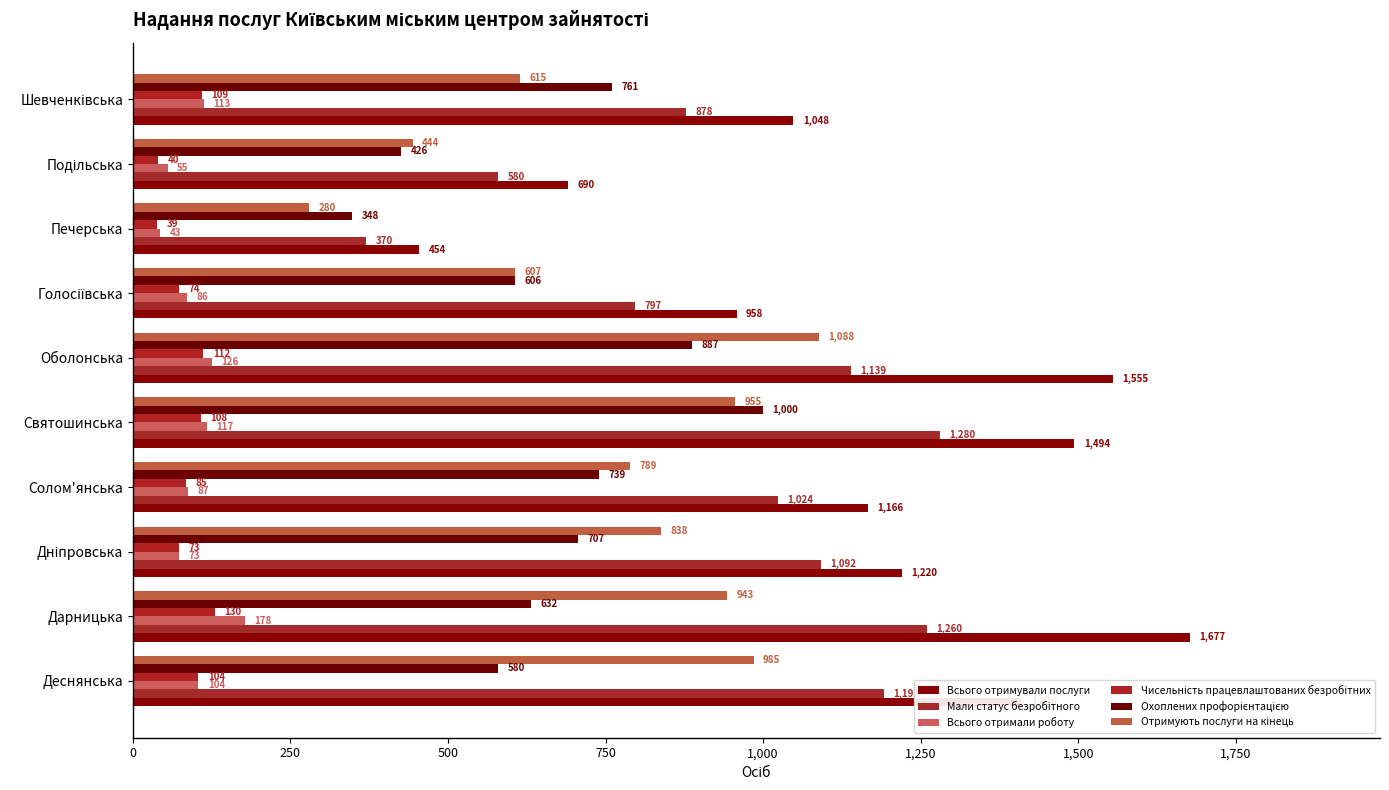

Count the number of categories in the chart.

10